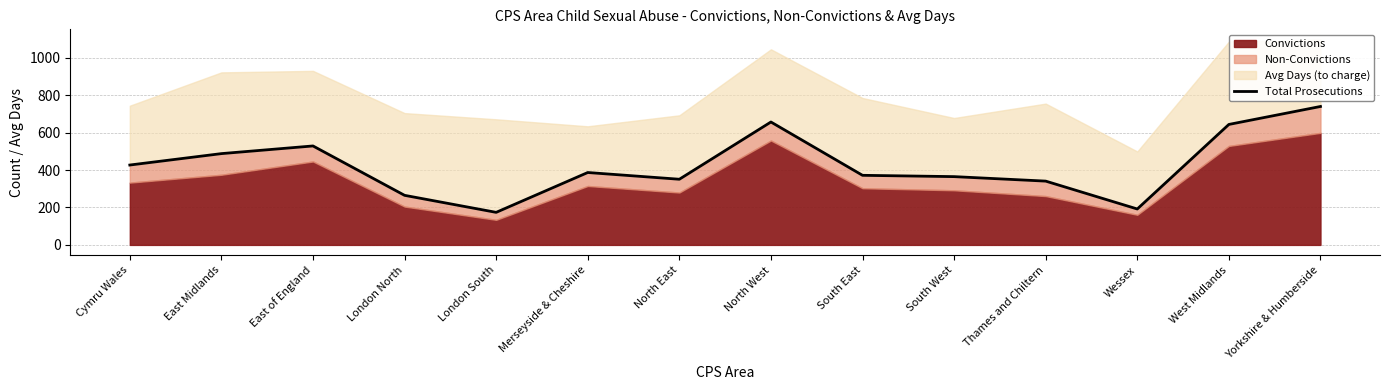

Rank the categories by value from lowest to highest.

London South, Wessex, London North, Thames and Chiltern, North East, South West, South East, Merseyside & Cheshire, Cymru Wales, East Midlands, East of England, West Midlands, North West, Yorkshire & Humberside